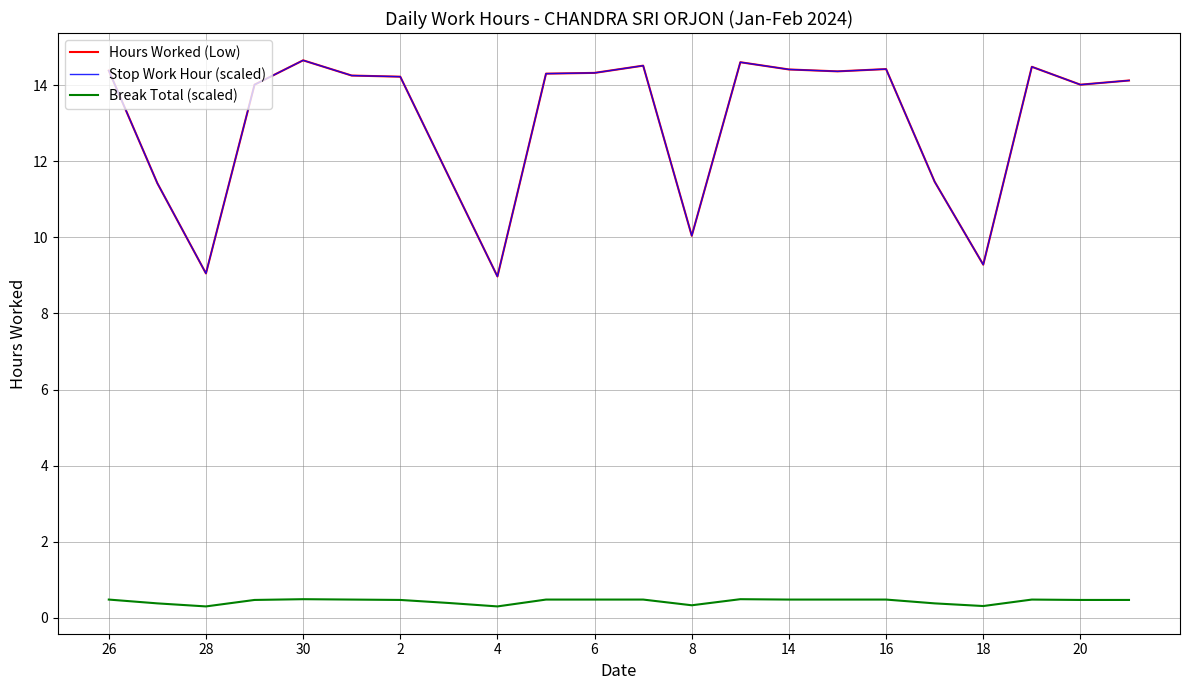

What is the difference between the maximum and minimum values in the Stop Work Hour (scaled) series?

5.7